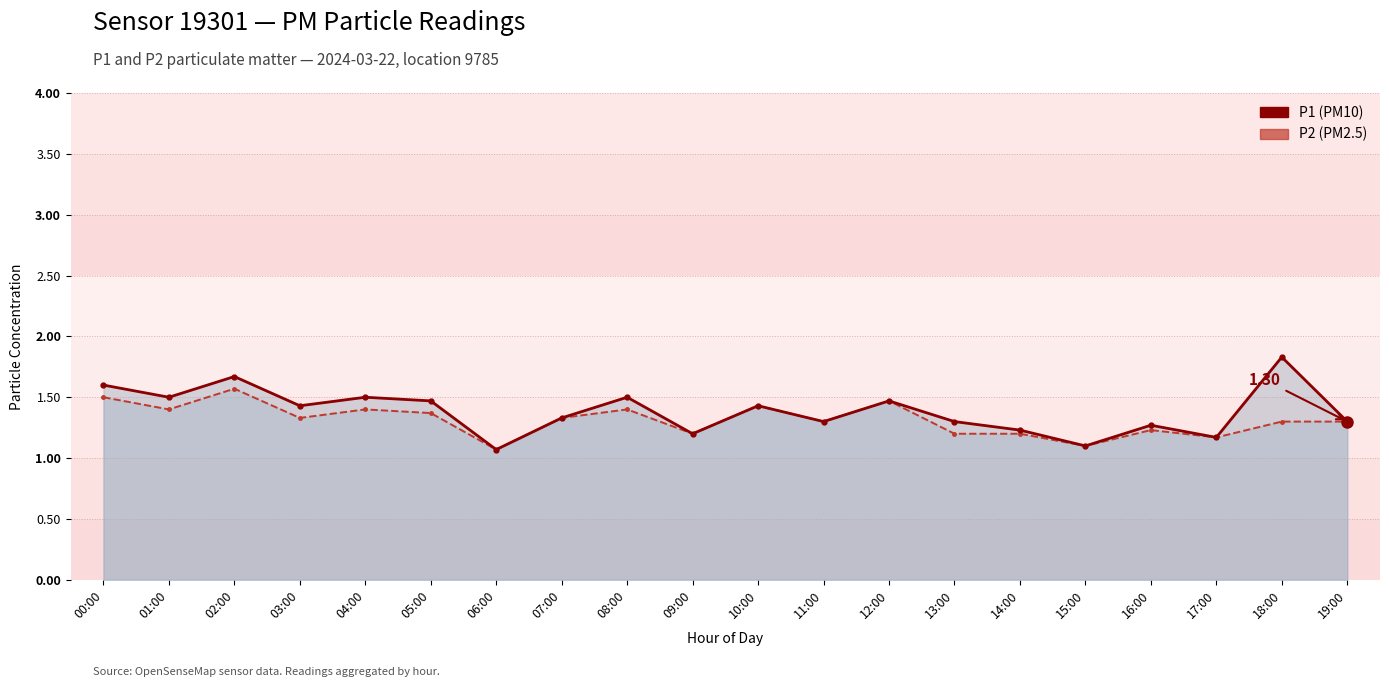

What is the value of the P1 line point at the 11th from the left?

1.4